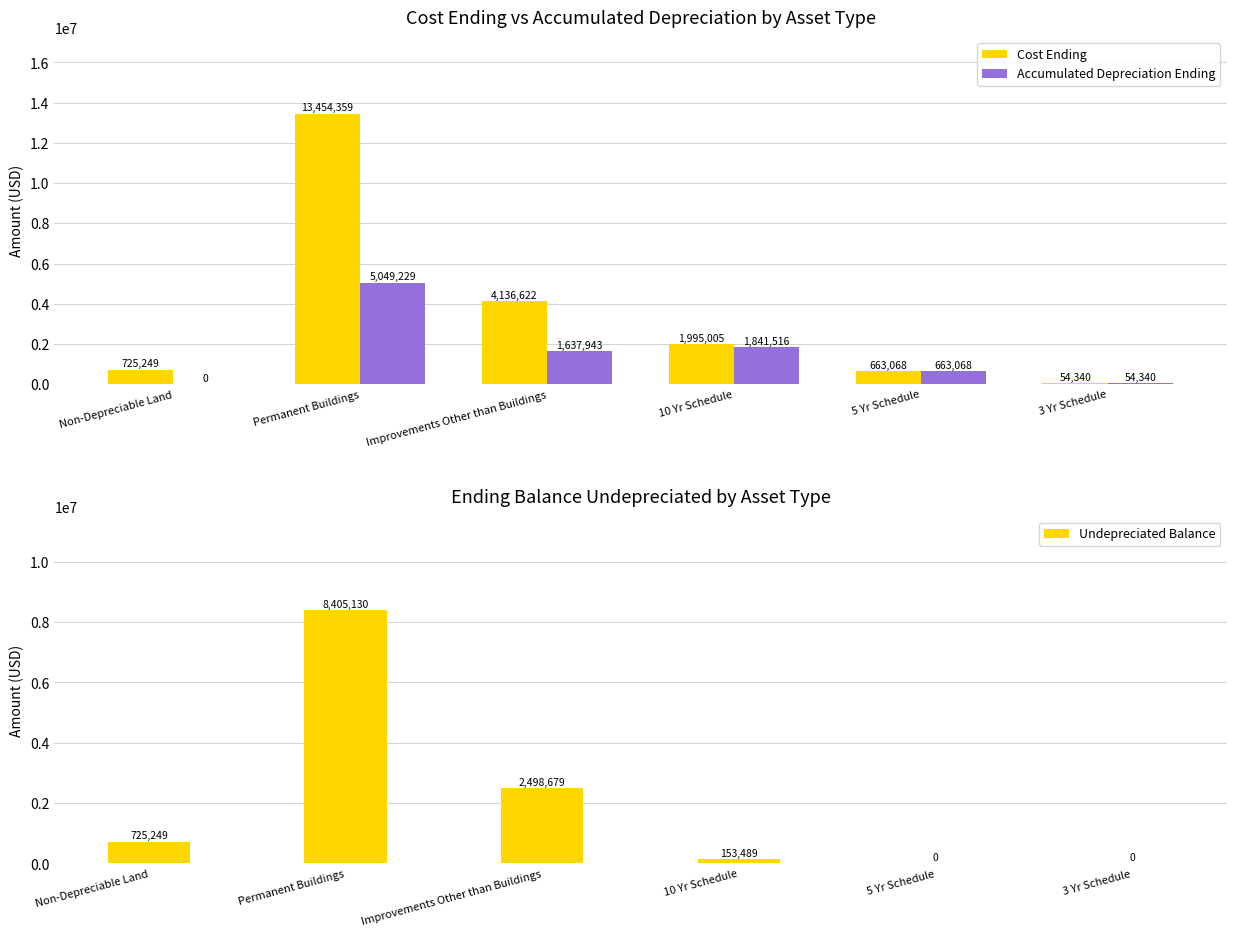

Reading right to left, what are all the values shown in this chart?

Cost Ending: 54340	663068	1995005	4136622	13454359	725249
Accumulated Depreciation Ending: 54340	663068	1841516	1637943	5049229	0
Undepreciated Balance: 0	0	153489	2498679	8405130	725249